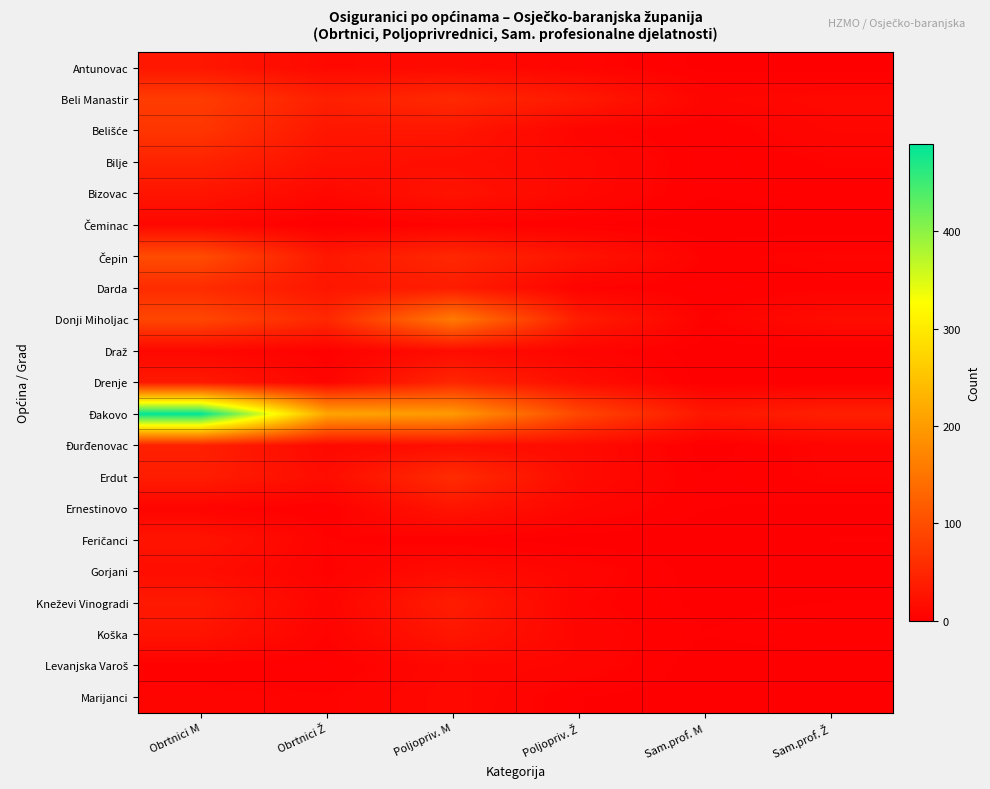

What is the total value across all series at Obrtnici Ž?

508